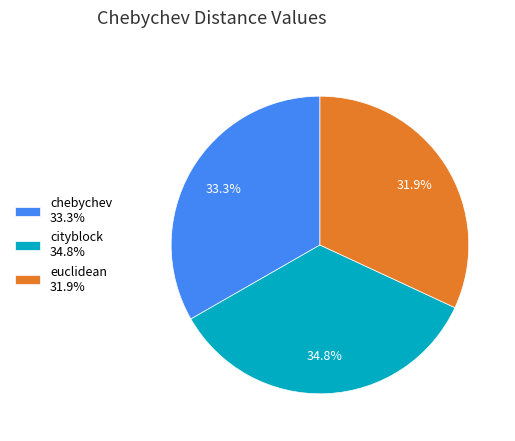

Does chebychev represent more than half of the total?

No